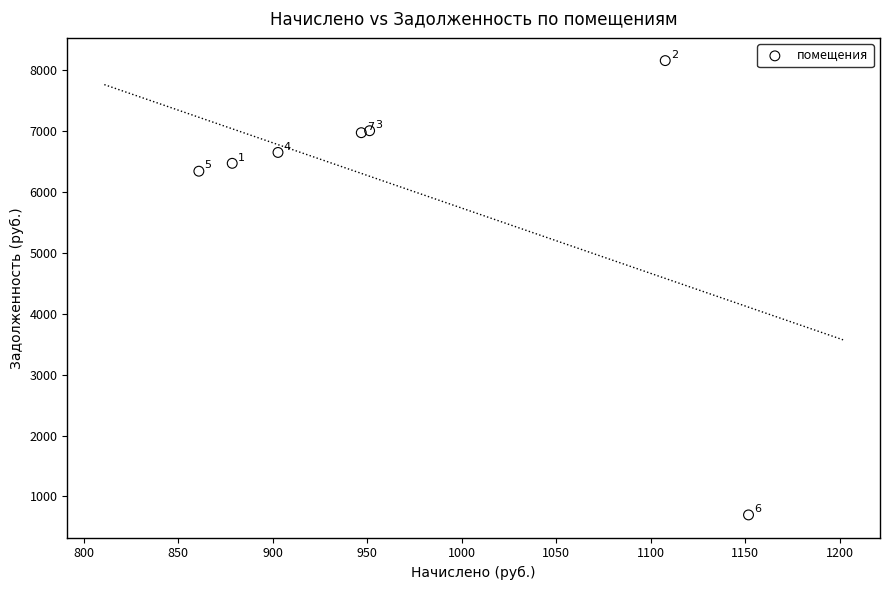

What Y value in the scatter plot is closest to 4426?

6339.8